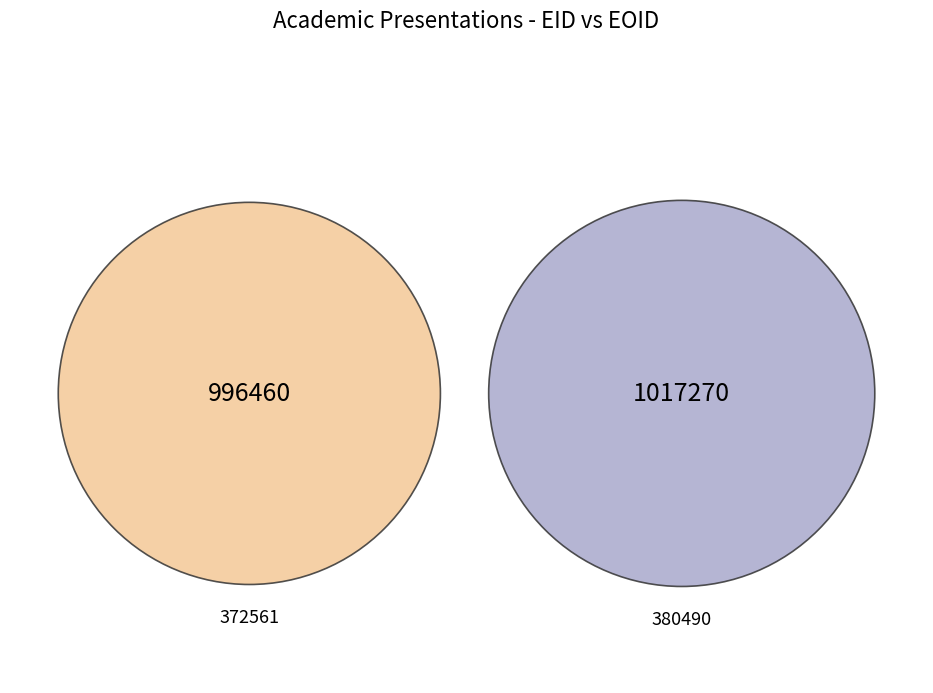

What is the change in value from 372561 to 380490?

+20810